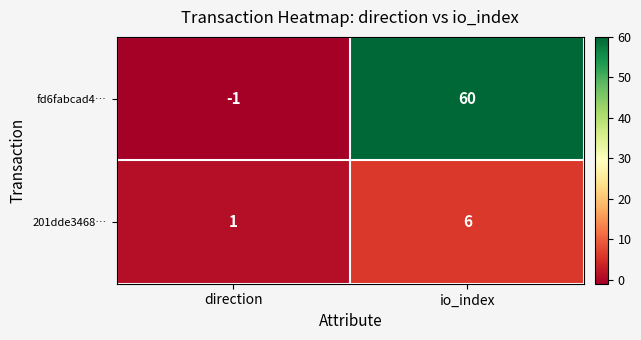

At which category is the sum across all series the highest?

io_index